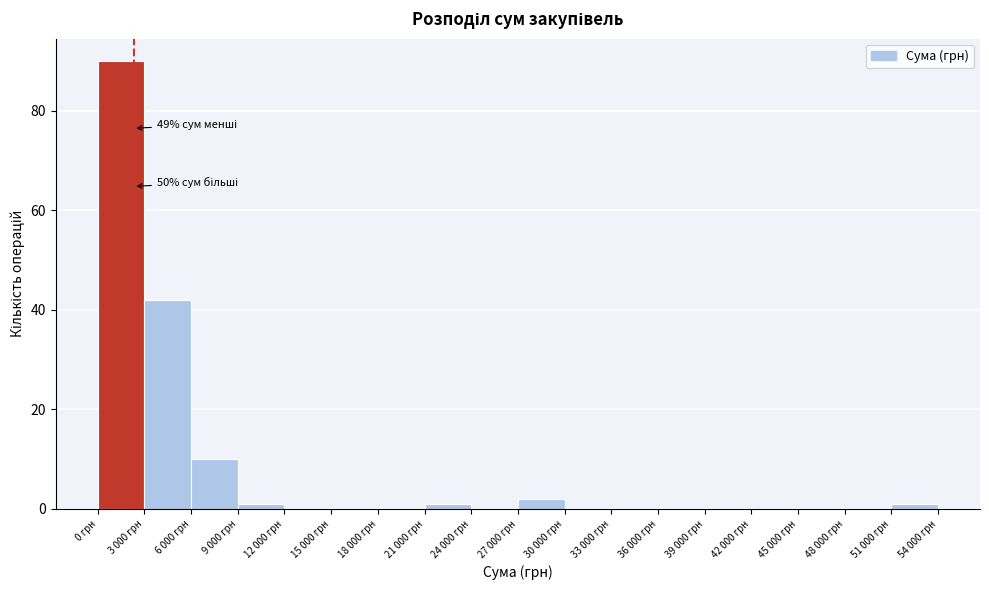

Reading right to left, extract all data points from this chart.

51 000 грн=1	48 000 грн=0	45 000 грн=0	42 000 грн=0	39 000 грн=0	36 000 грн=0	33 000 грн=0	30 000 грн=0	27 000 грн=2	24 000 грн=0	21 000 грн=1	18 000 грн=0	15 000 грн=0	12 000 грн=0	9 000 грн=1	6 000 грн=10	3 000 грн=42	0 грн=90